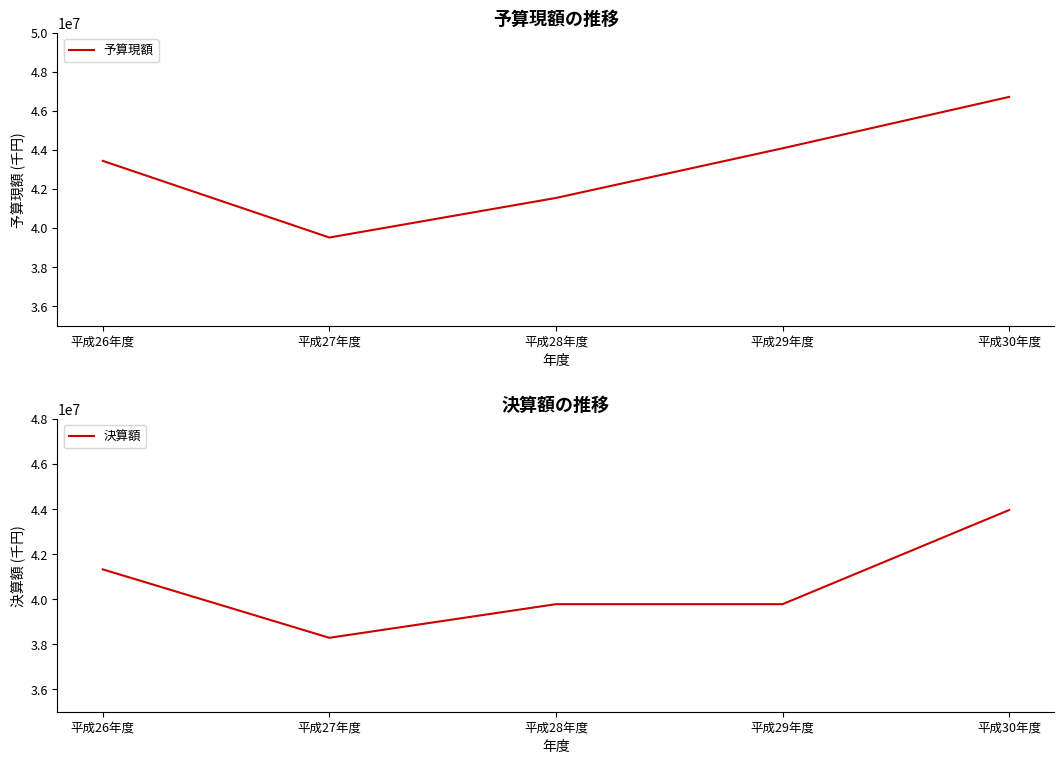

Which series has the largest range (max minus min)?

予算現額